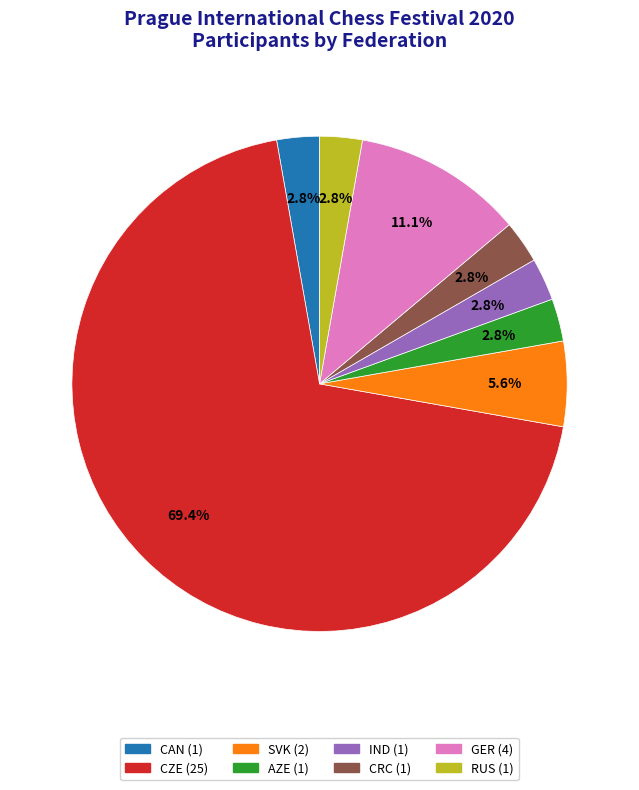

How many slices are in this pie chart?

8